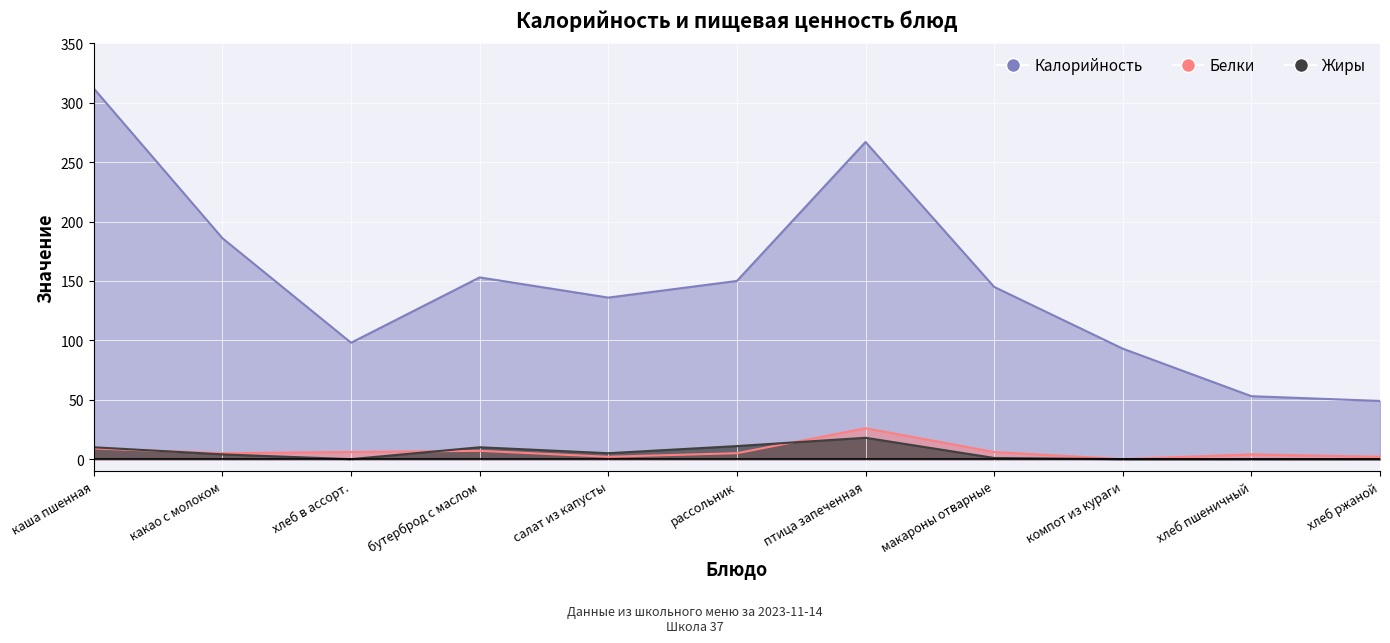

In Белки, how many points are lower than both neighbors (excluding endpoints)?

3